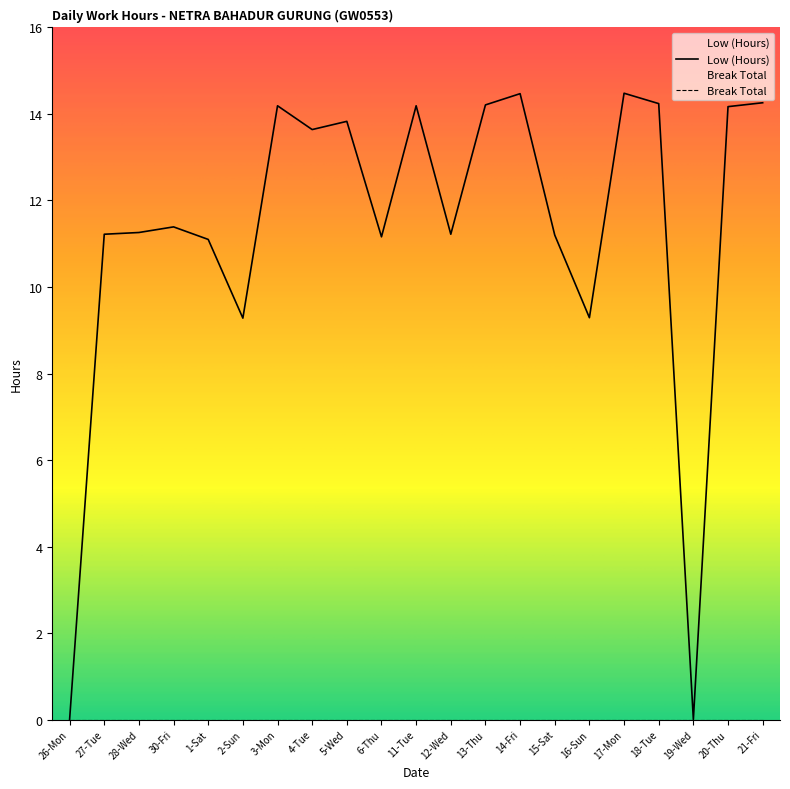

Where is the first local minimum?

2-Sun